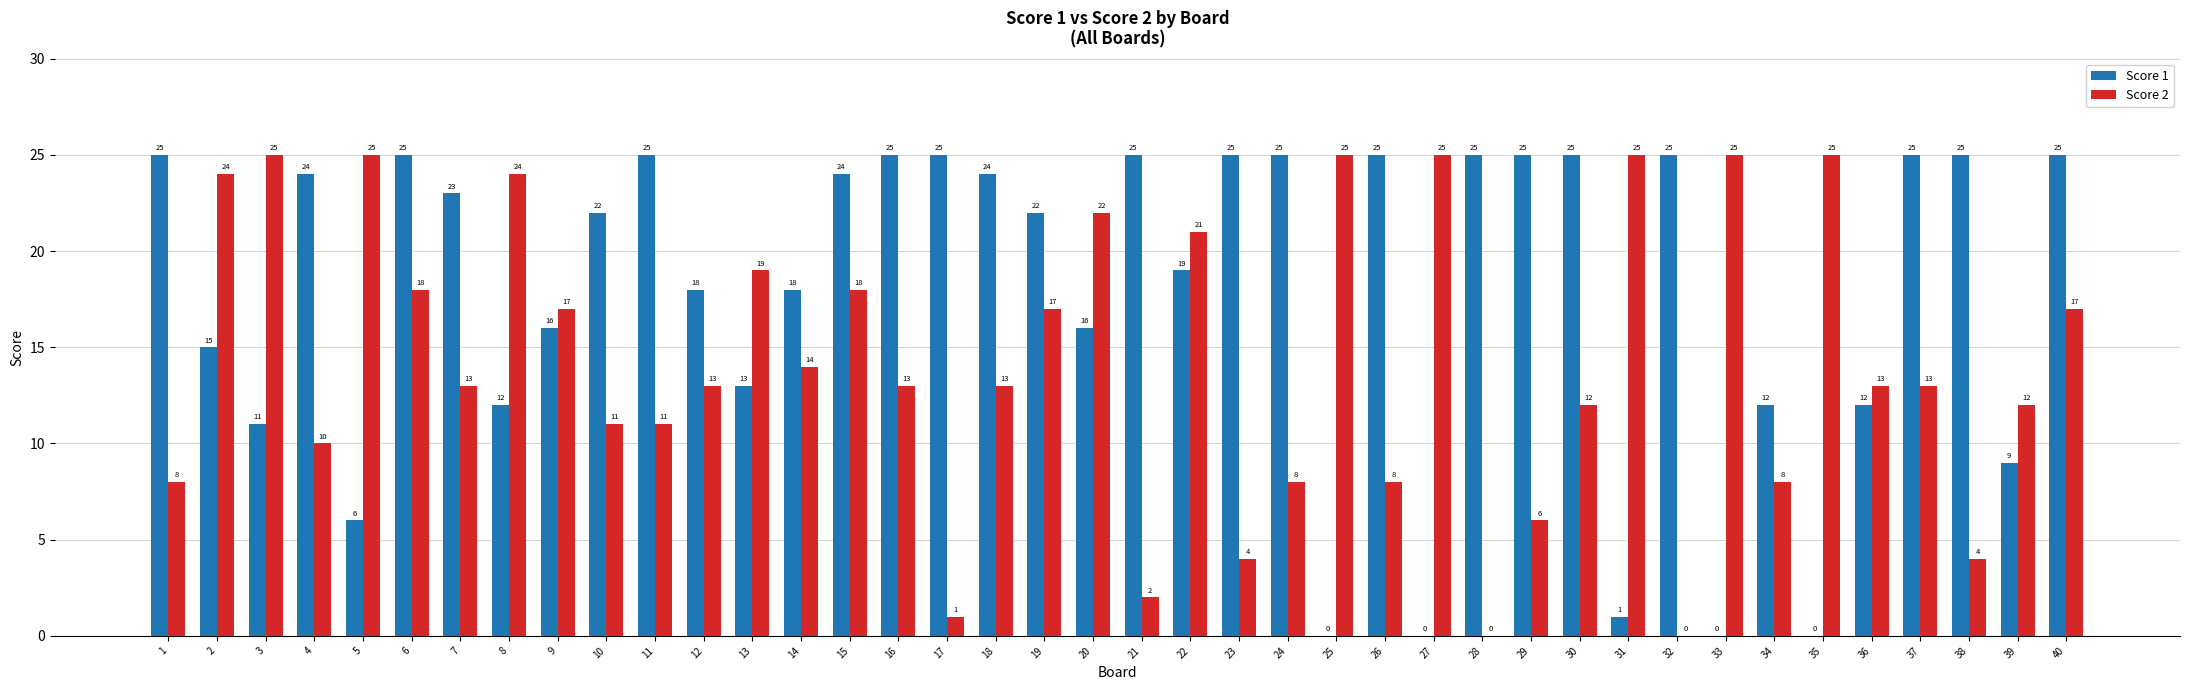

How many categories are shown in the chart?

40